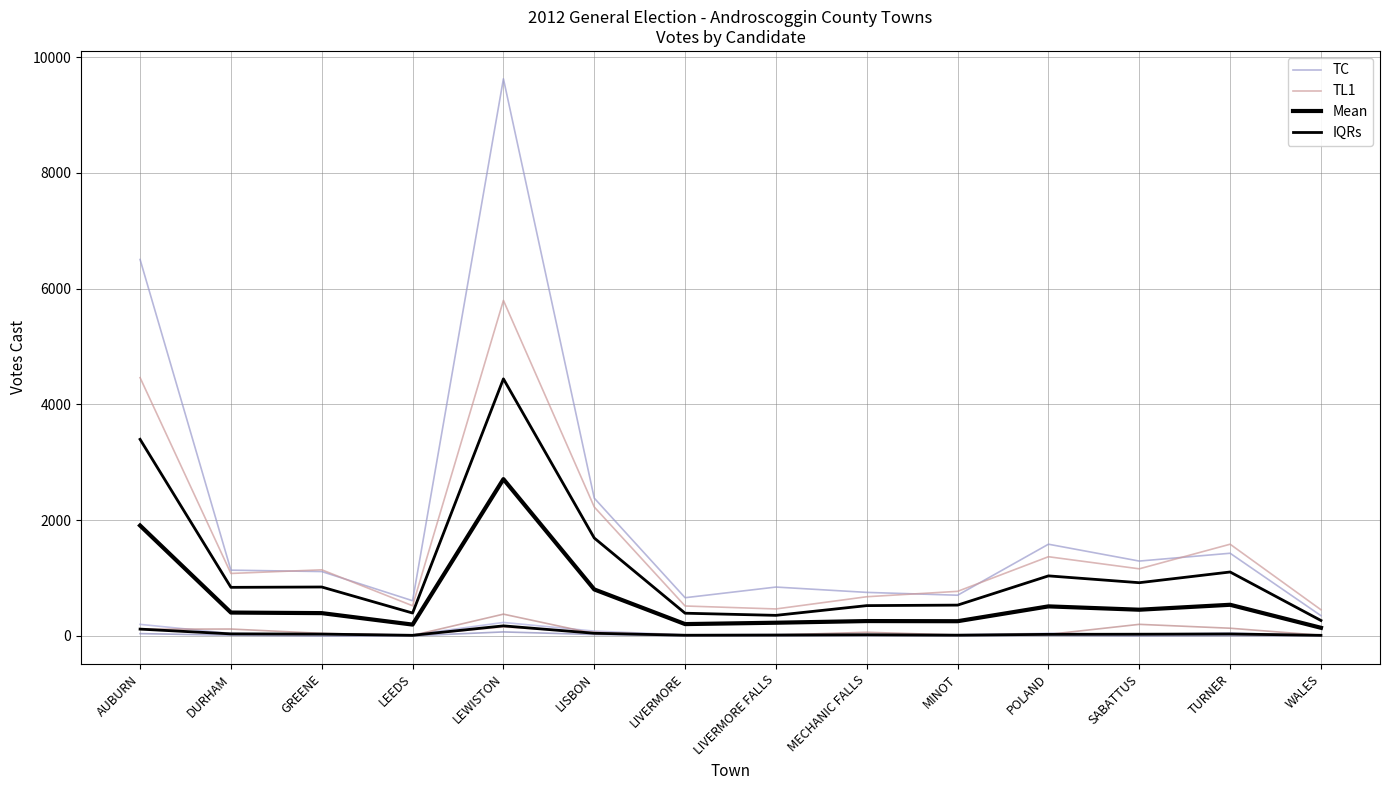

What is the total value across all series at LIVERMORE?

1397.3